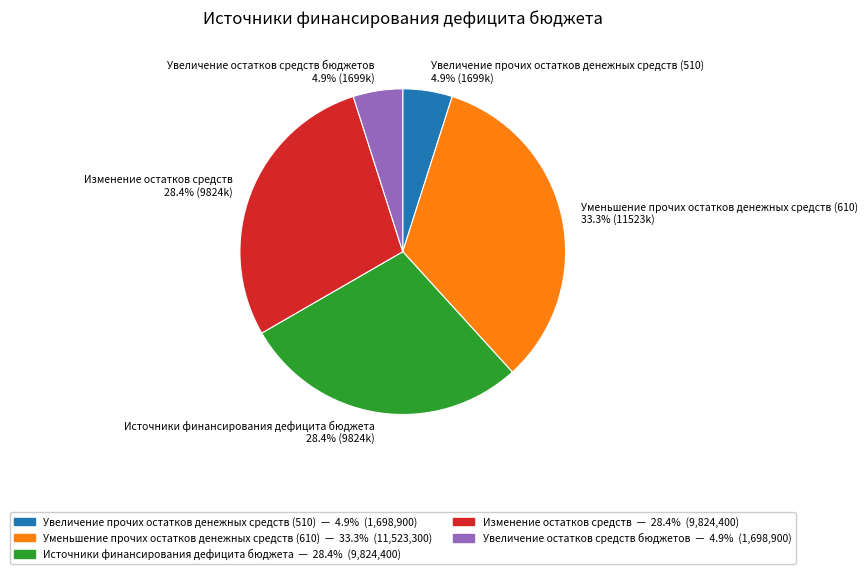

Between Увеличение прочих остатков денежных средств (510) and Изменение остатков средств, which is larger?

Изменение остатков средств